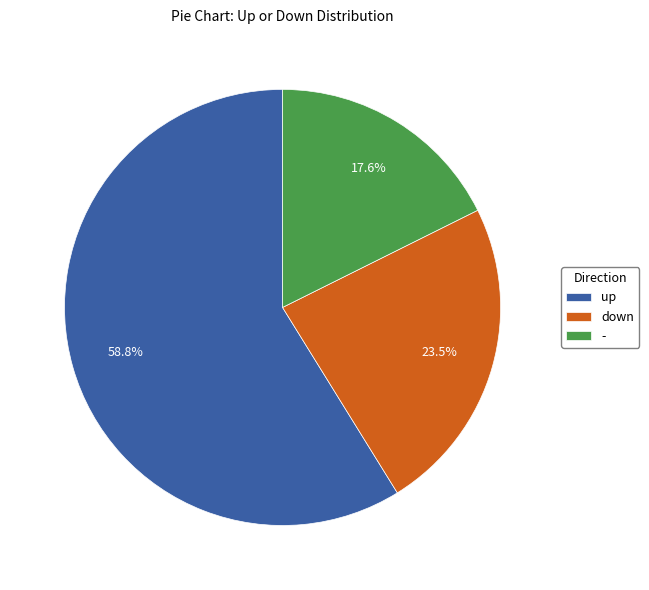

How many segments does this pie chart have?

3